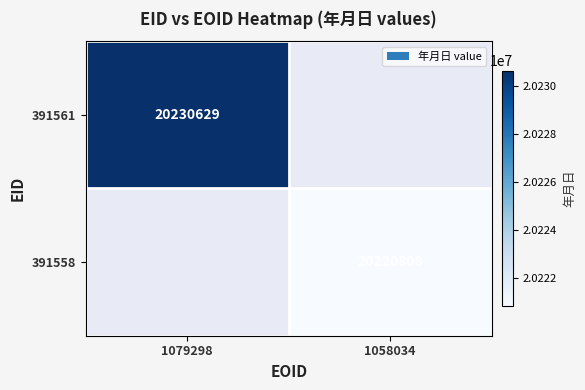

At how many categories does at least one series exceed 20222975?

1